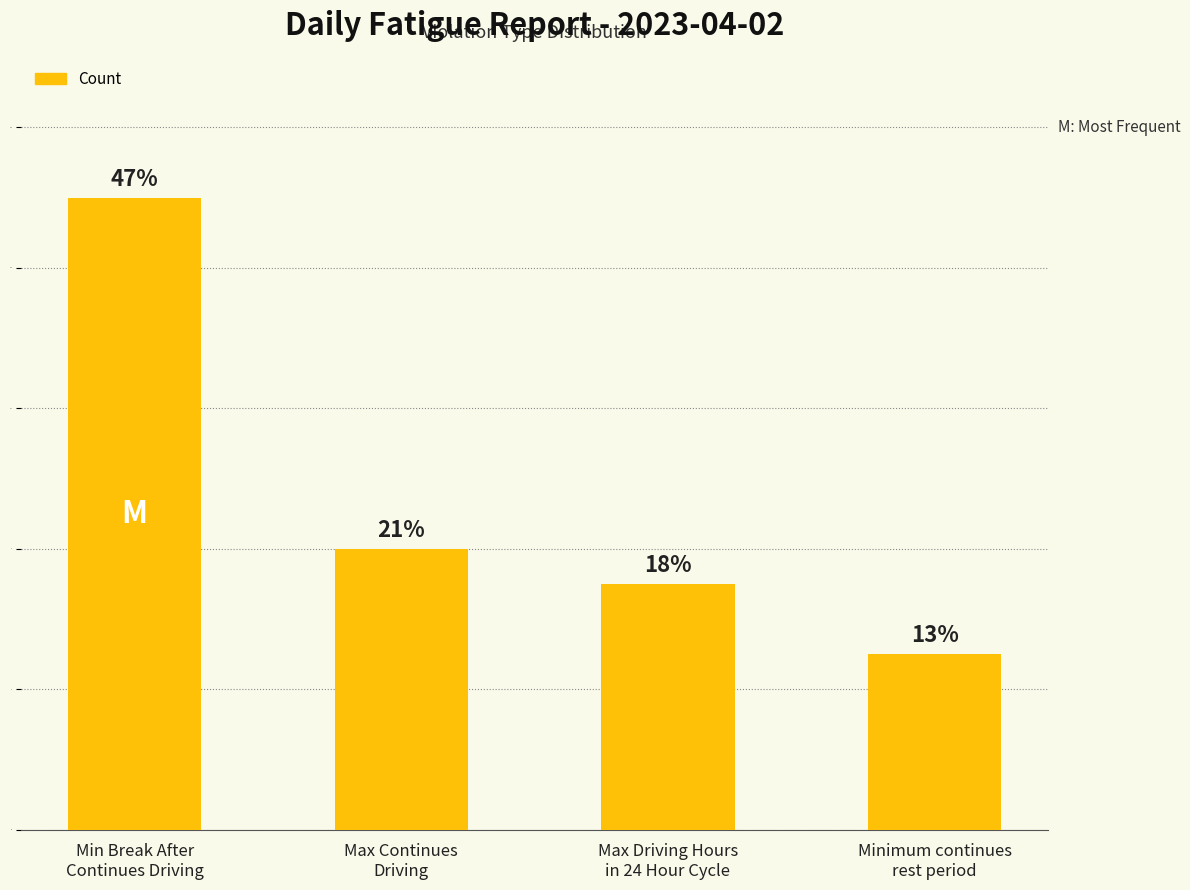

How many bars are there in total?

4